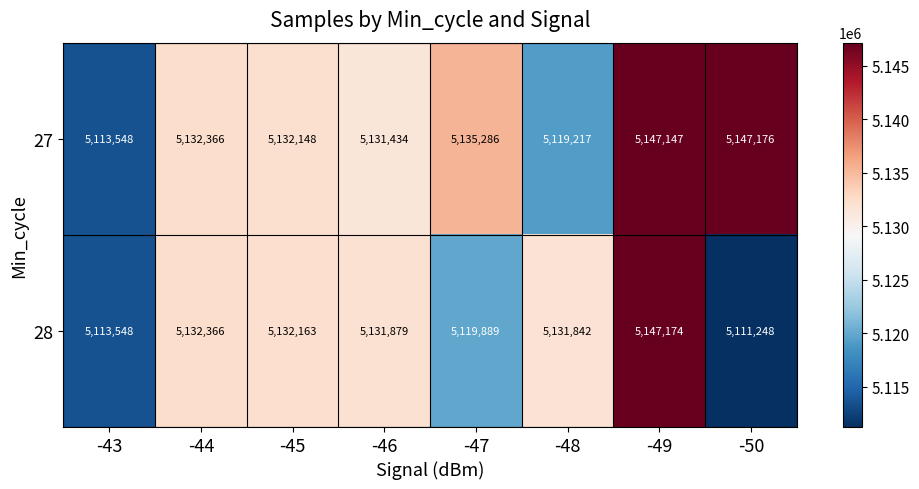

Is it true that 27 equals 2264875 at -49?

False